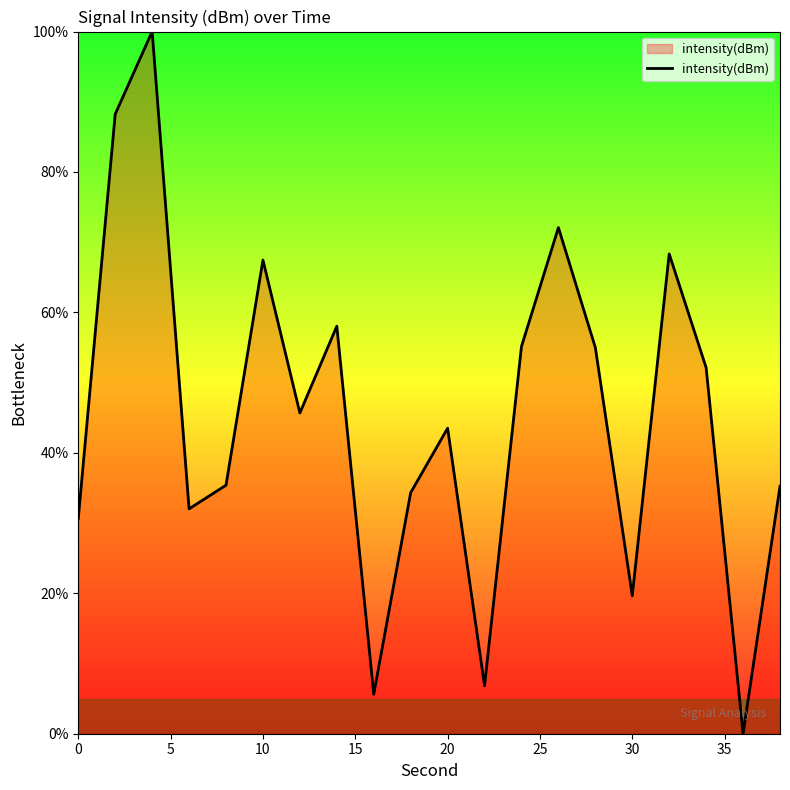

What is the difference between the maximum and minimum values?

100.0